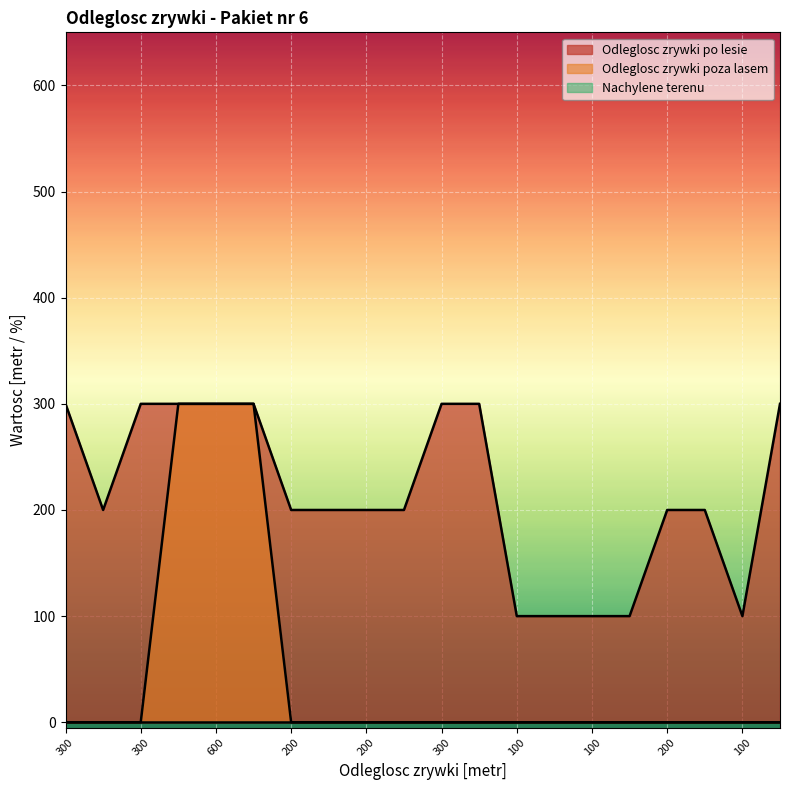

Which series has the largest total across all categories?

Odleglosc zrywki po lesie